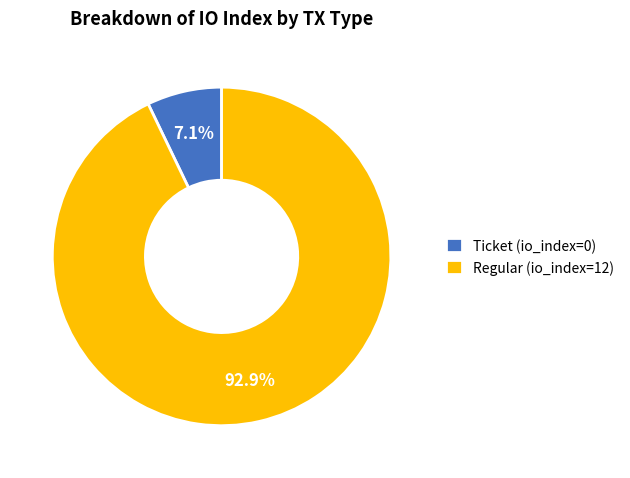

How many slices are in this pie chart?

2